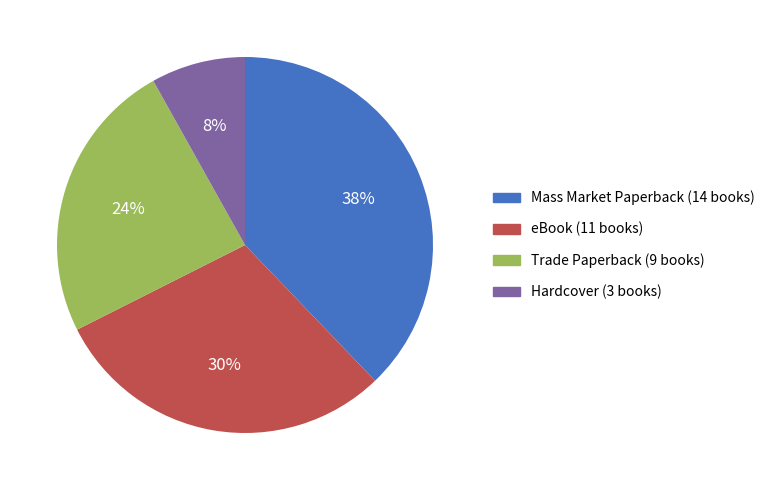

Rank the categories by value from lowest to highest.

Hardcover, Trade Paperback, eBook, Mass Market Paperback